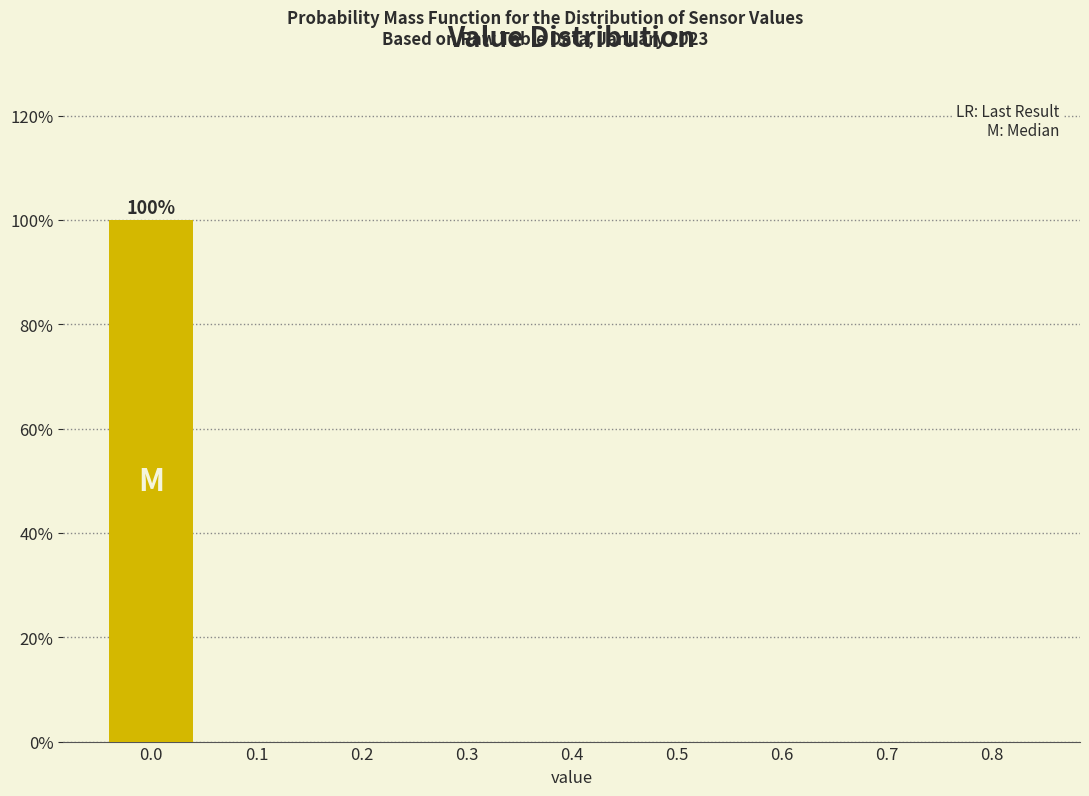

Which range on the x-axis has the tallest bar?

-0.05 to 0.05